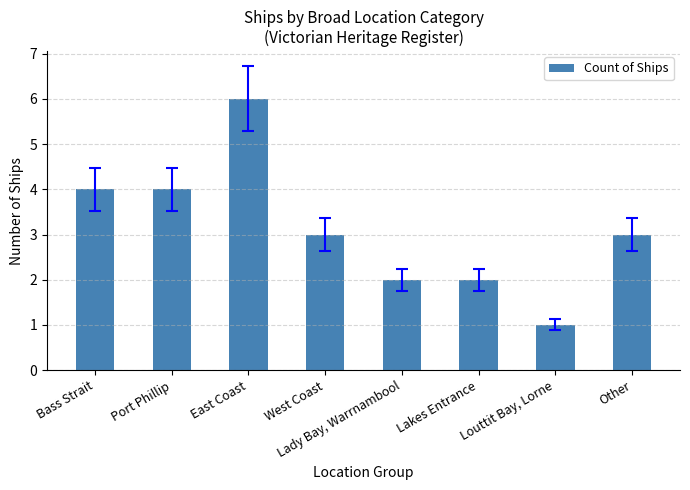

Reading left to right, list all the values displayed in this chart.

4	4	6	3	2	2	1	3